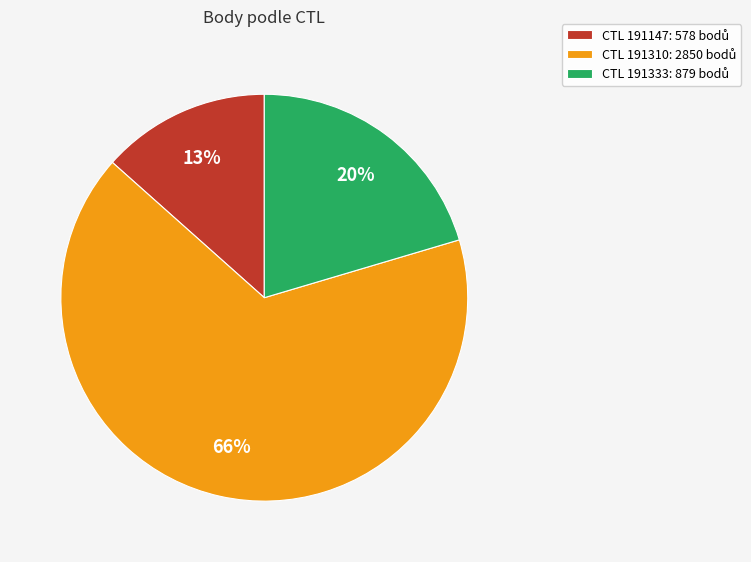

To the nearest percent, what is the average slice percentage?

33%